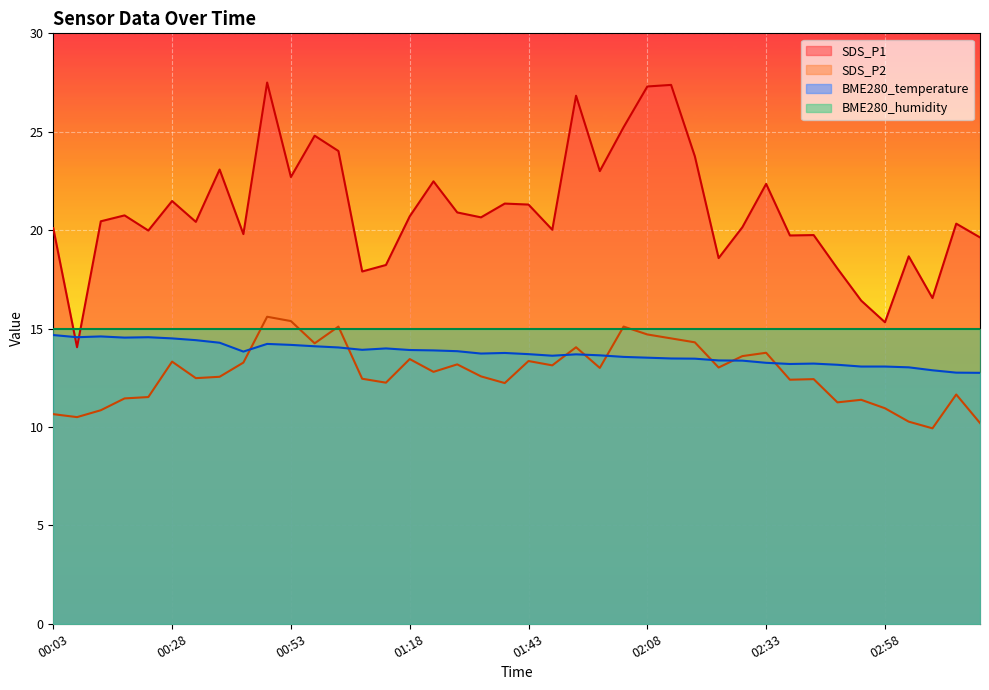

Which label corresponds to the smallest value in the chart?

03:08